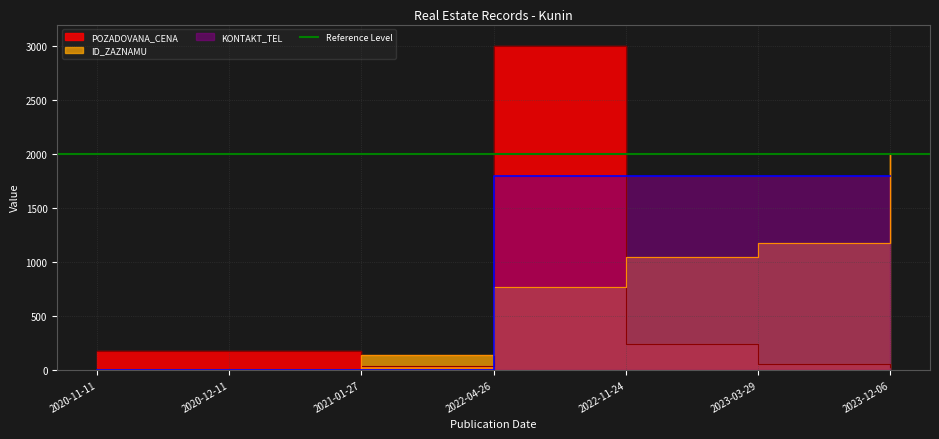

How many positive values does the ID_ZAZNAMU series have?

5